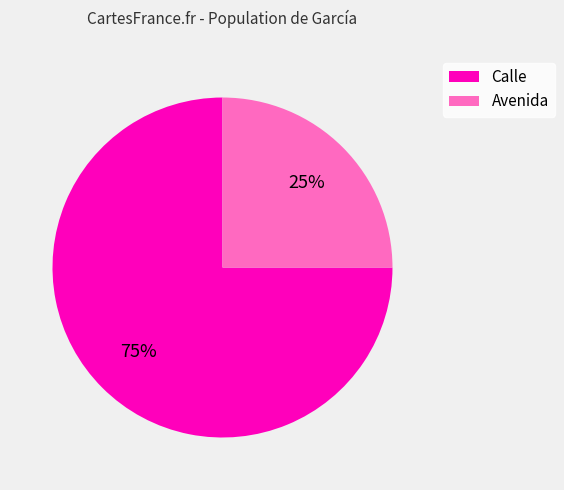

Between Avenida and Calle, which is larger?

Calle